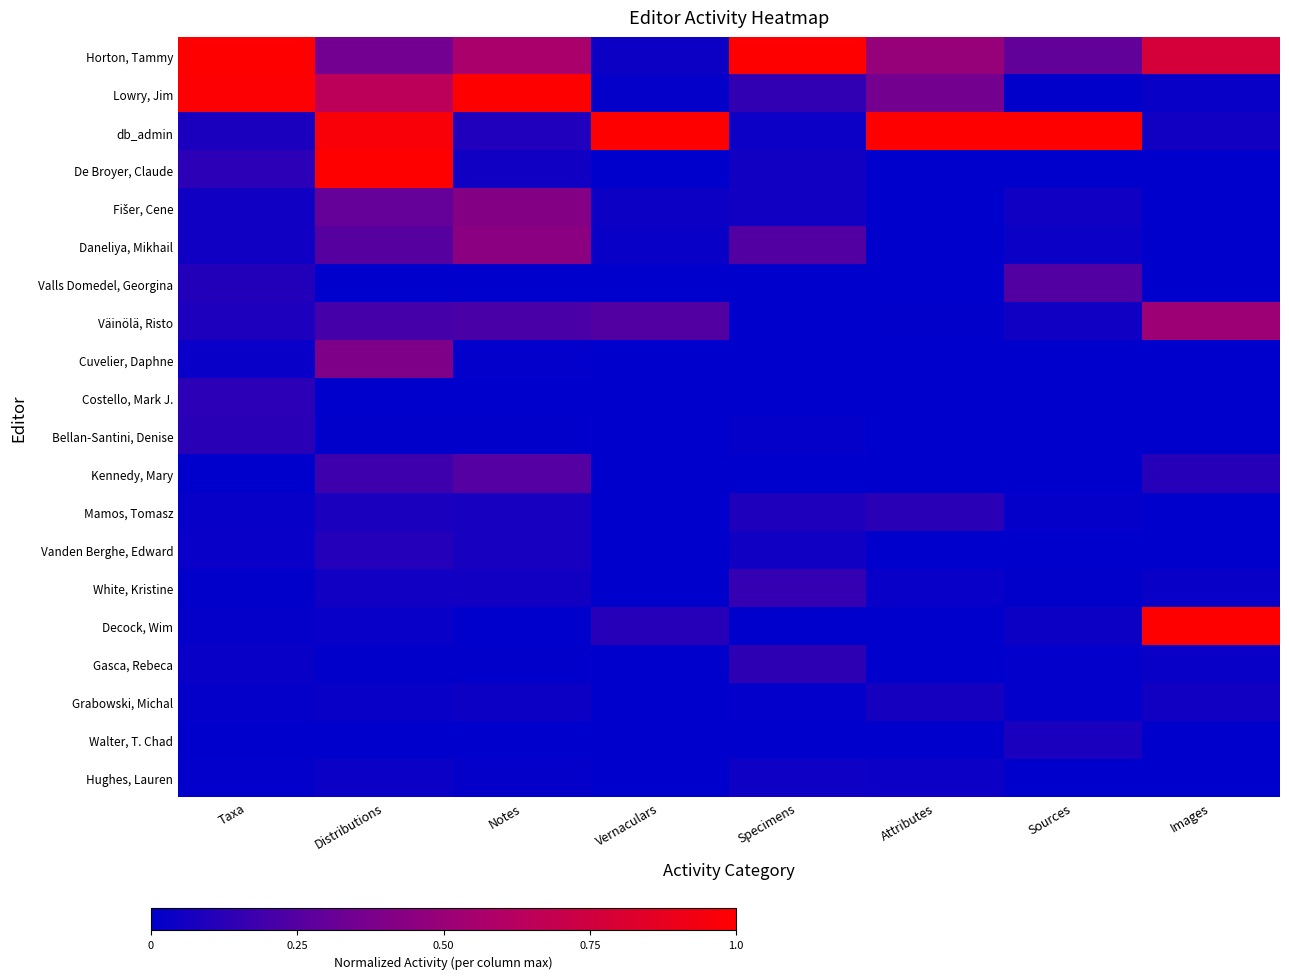

At Sources, list the series in order from largest to smallest.

db_admin, Horton, Tammy, Valls Domedel, Georgina, Walter, T. Chad, Väinölä, Risto, Fišer, Cene, Decock, Wim, Daneliya, Mikhail, Mamos, Tomasz, Gasca, Rebeca, Grabowski, Michal, Lowry, Jim, White, Kristine, Hughes, Lauren, De Broyer, Claude, Costello, Mark J., Bellan-Santini, Denise, Cuvelier, Daphne, Kennedy, Mary, Vanden Berghe, Edward